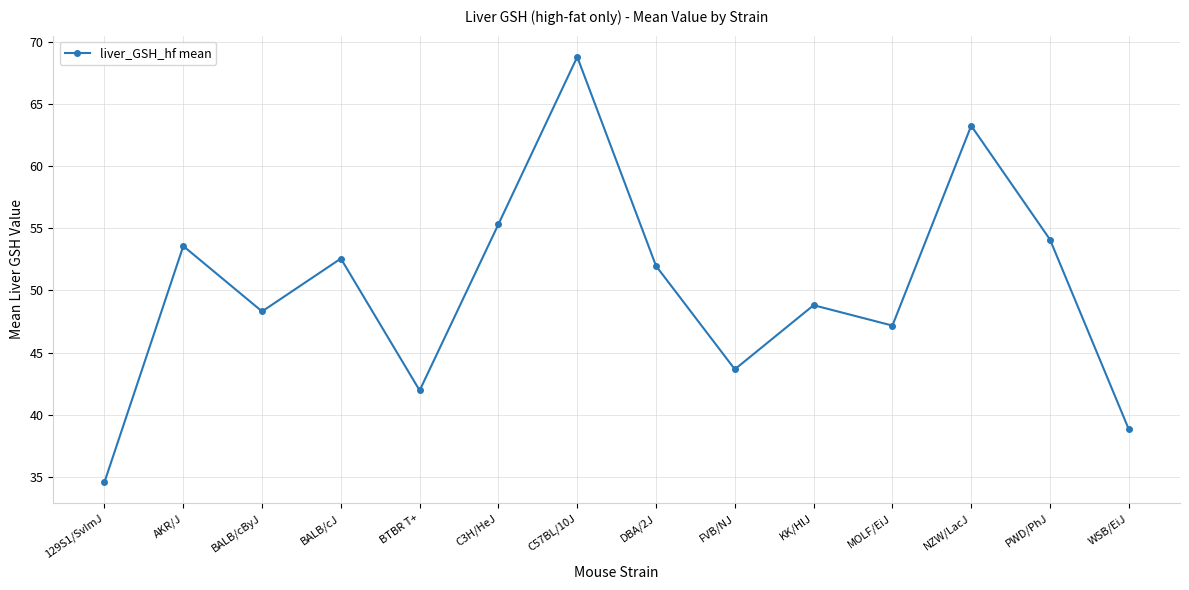

How many values exceed 51?

7